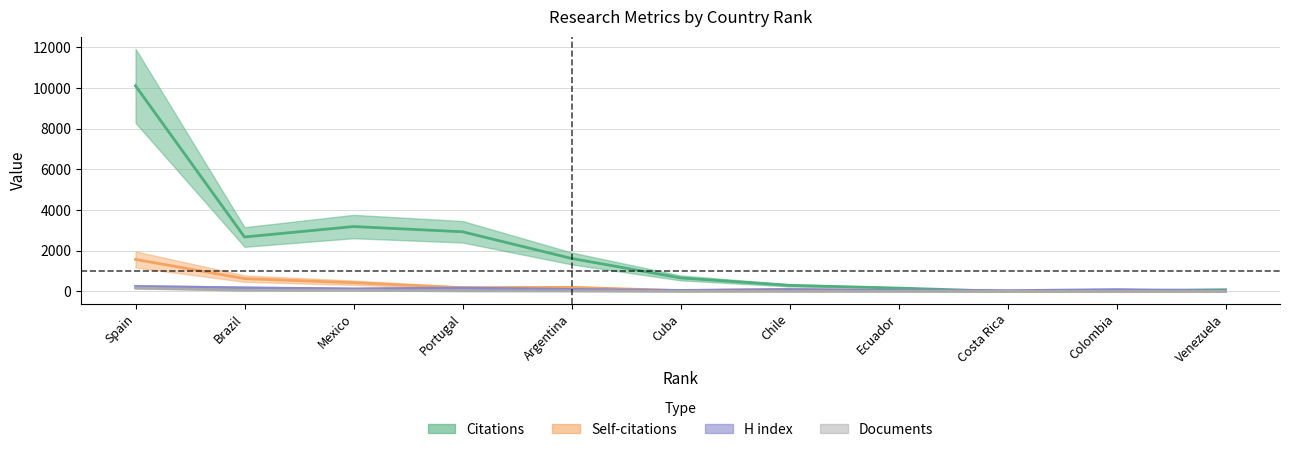

What is the spread (max minus min) of values at 5?

1599